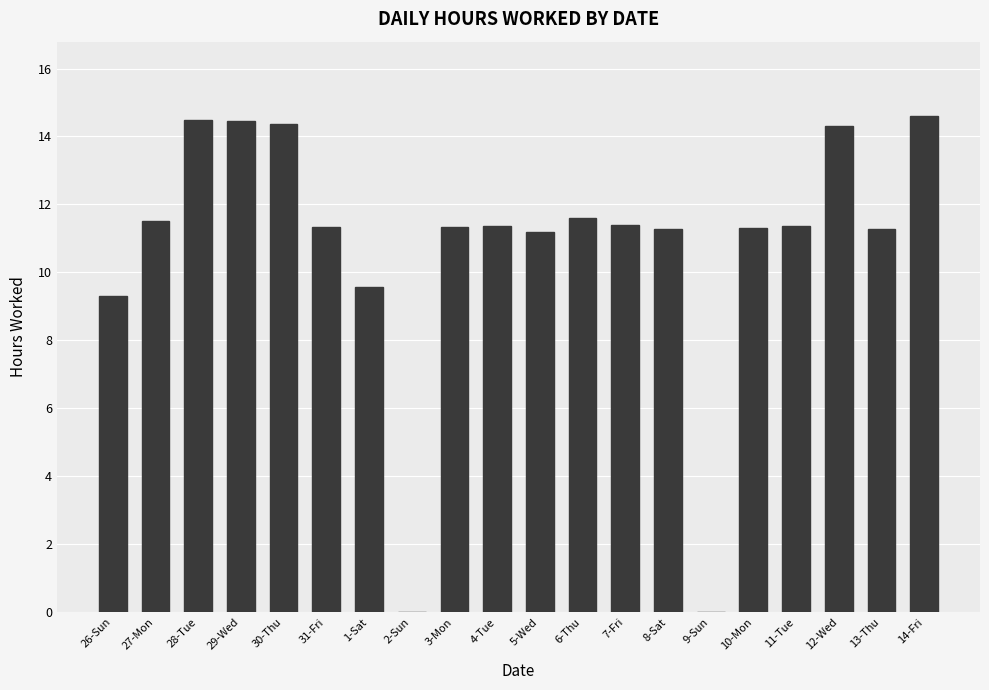

What is the maximum value shown in the chart?

14.6